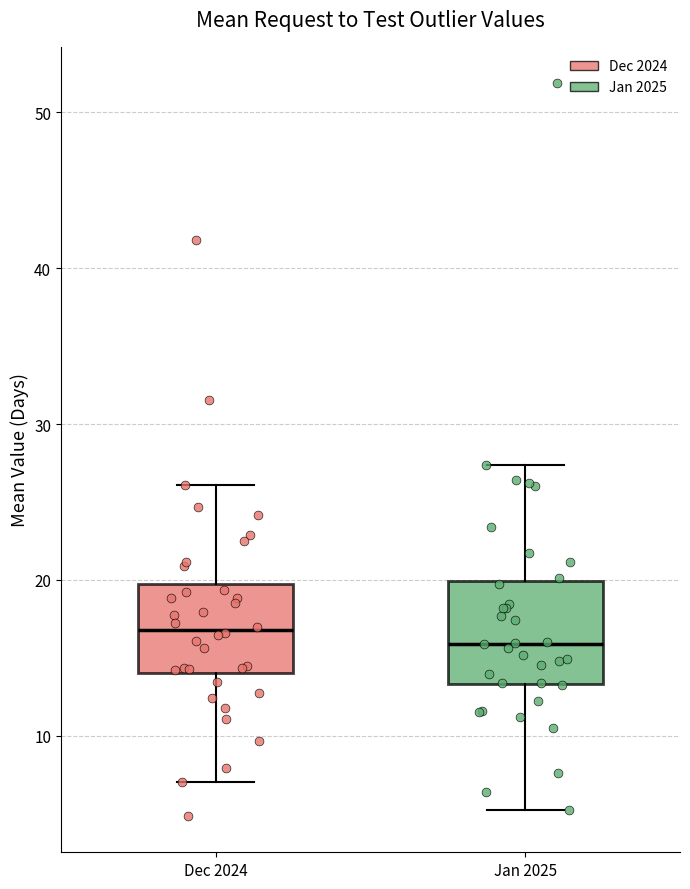

Reading left to right, transcribe this box plot: for each box, give where its median line is, the range the box spans, and where its two whiskers end, as read against the y-axis. The values are not printed on the chart, so give them approximately, as read against the axis.

Dec 2024: median 17, box 14 to 20, whiskers 7 to 26
Jan 2025: median 16, box 13 to 20, whiskers 5 to 27